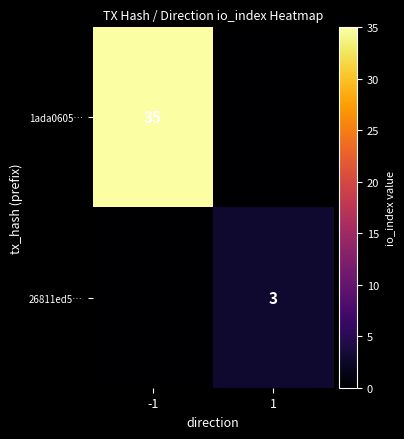

True or false: 1ada0605… has a value of 35 at -1.

True